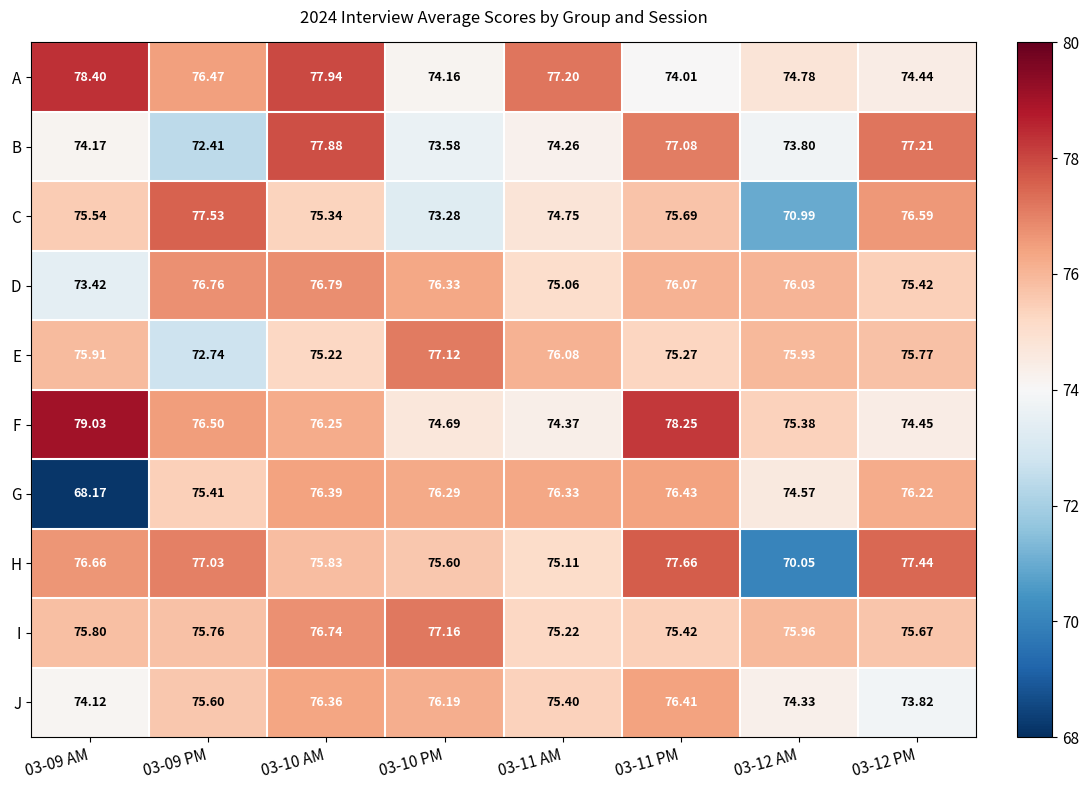

What is the difference between the highest and lowest values at 03-09 AM?

10.9